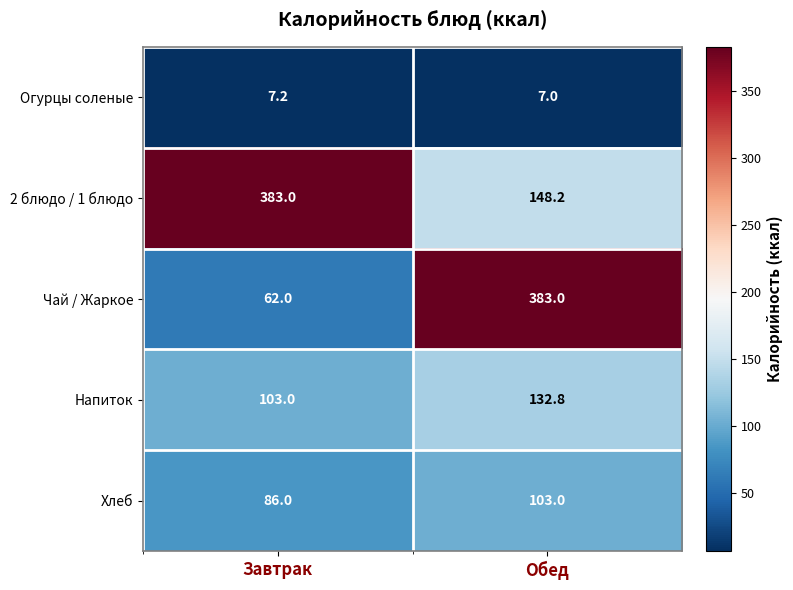

At which label is 2 блюдо / 1 блюдо closest to 265?

Обед